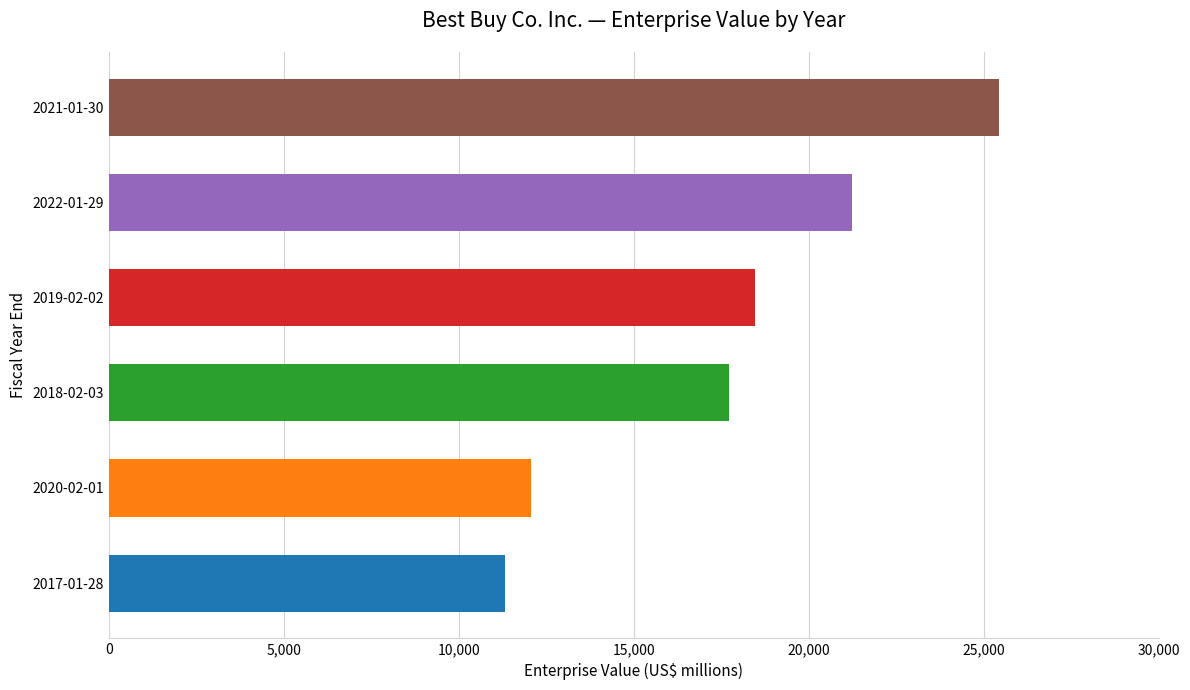

What is the approximate value at 2020-02-01?

12068